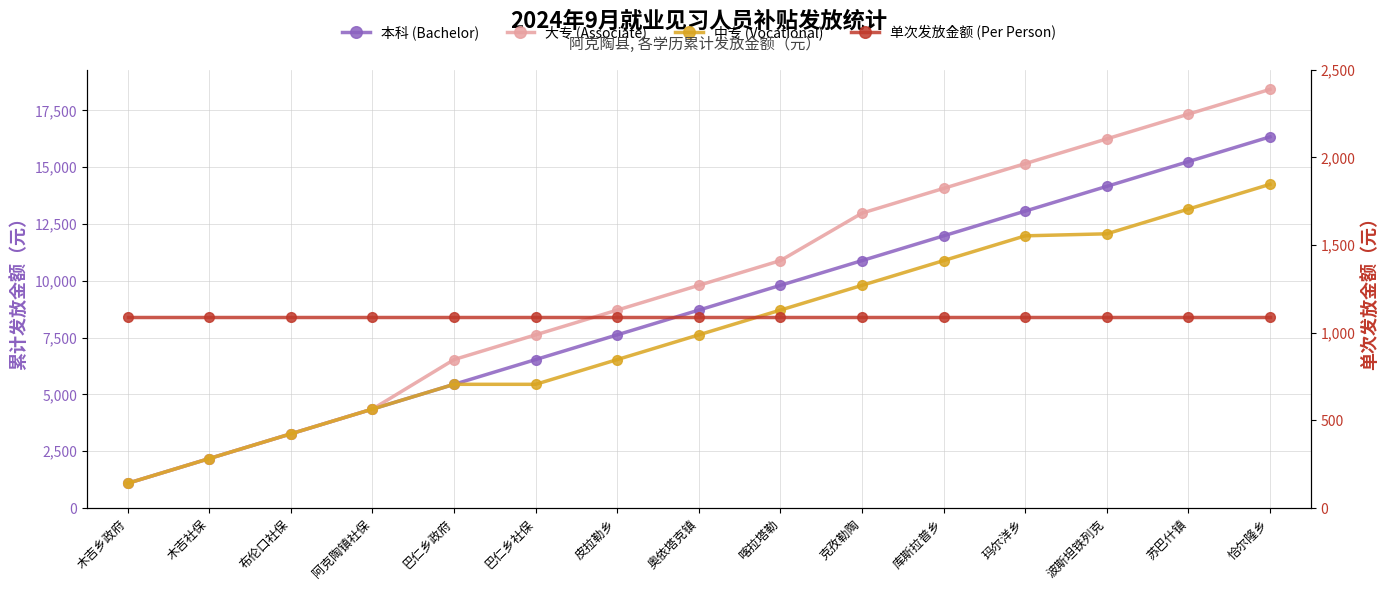

What value does the 本科 (Bachelor) series have at 玛尔洋乡, to the nearest 100?

13100